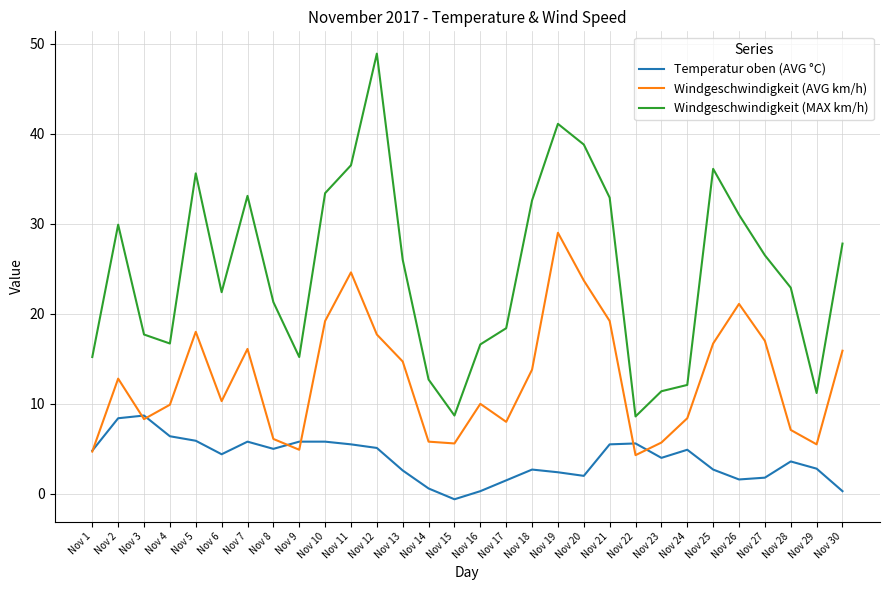

The Windgeschwindigkeit (AVG km/h) series shows 9.3 at Nov 18. True or false?

False